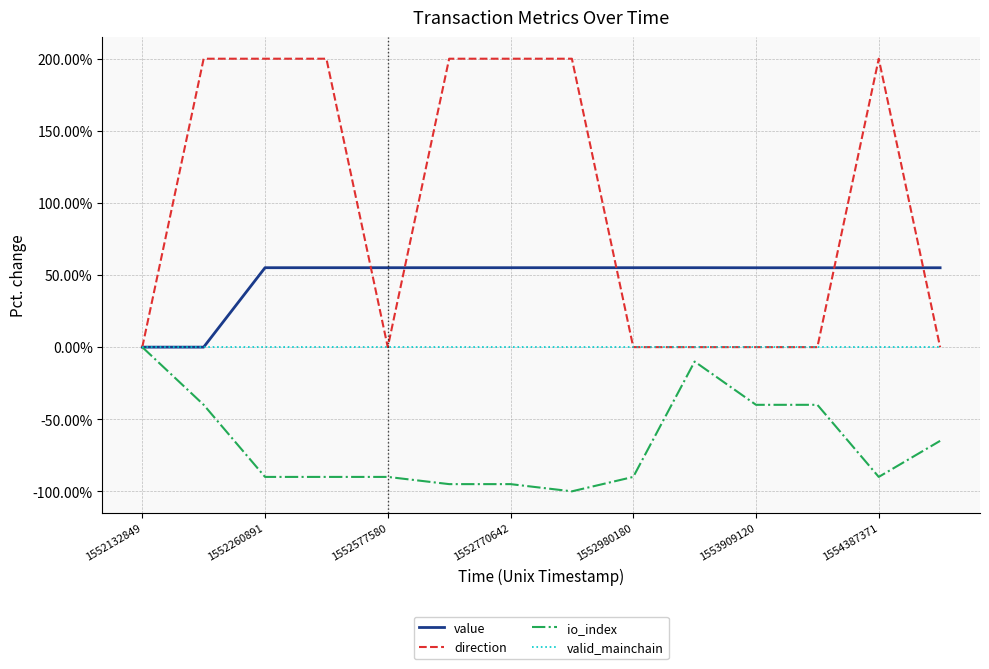

Which series has the widest spread of values?

direction